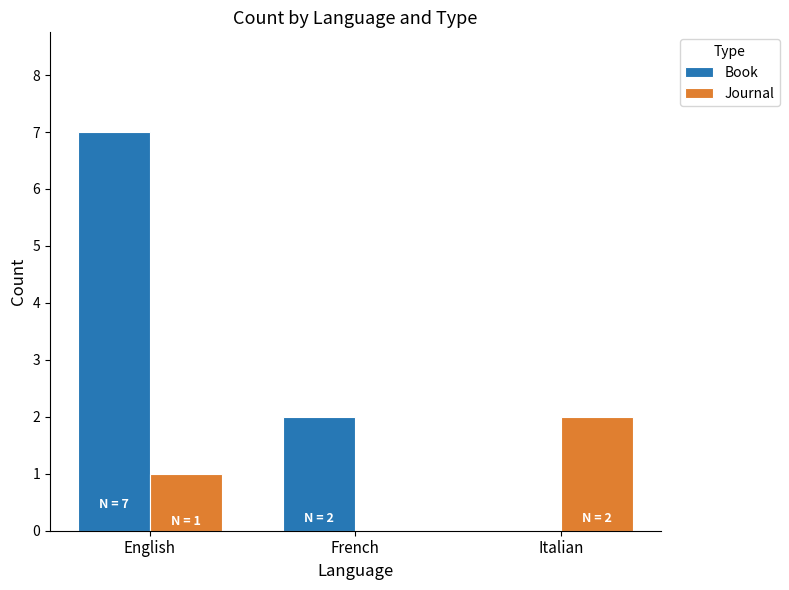

Which series has the largest total across all categories?

Book